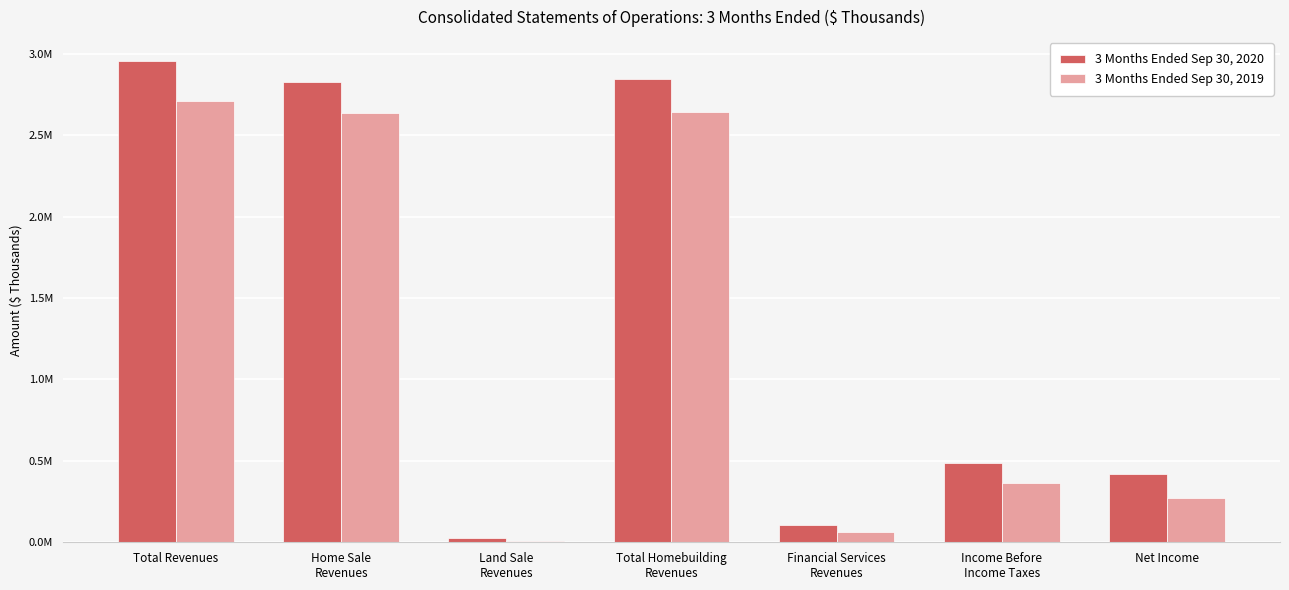

What are all the series names shown in the legend?

3 Months Ended Sep 30, 2020, 3 Months Ended Sep 30, 2019